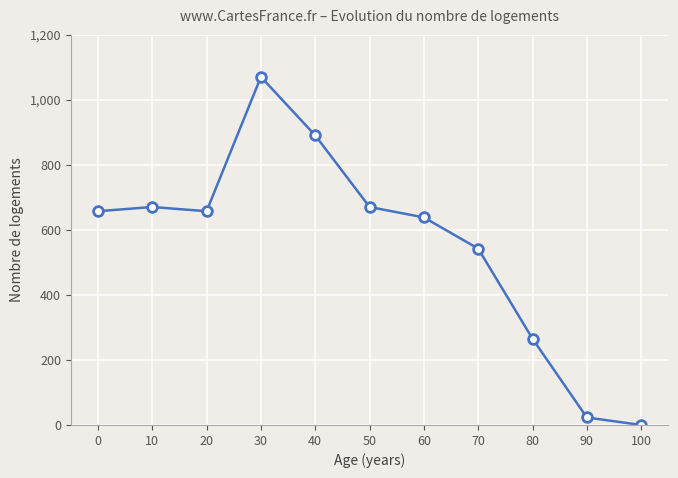

What is the change in value from 50 to 70?

-128